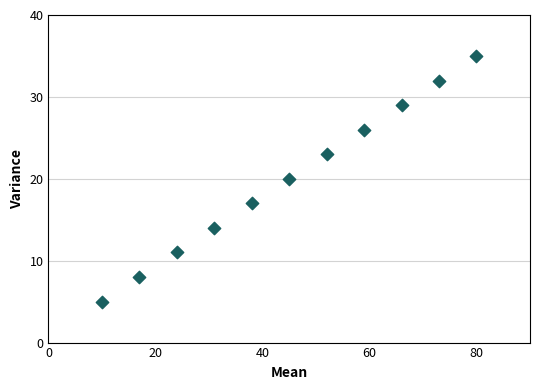

What is the range of Y values (max minus min)?

30